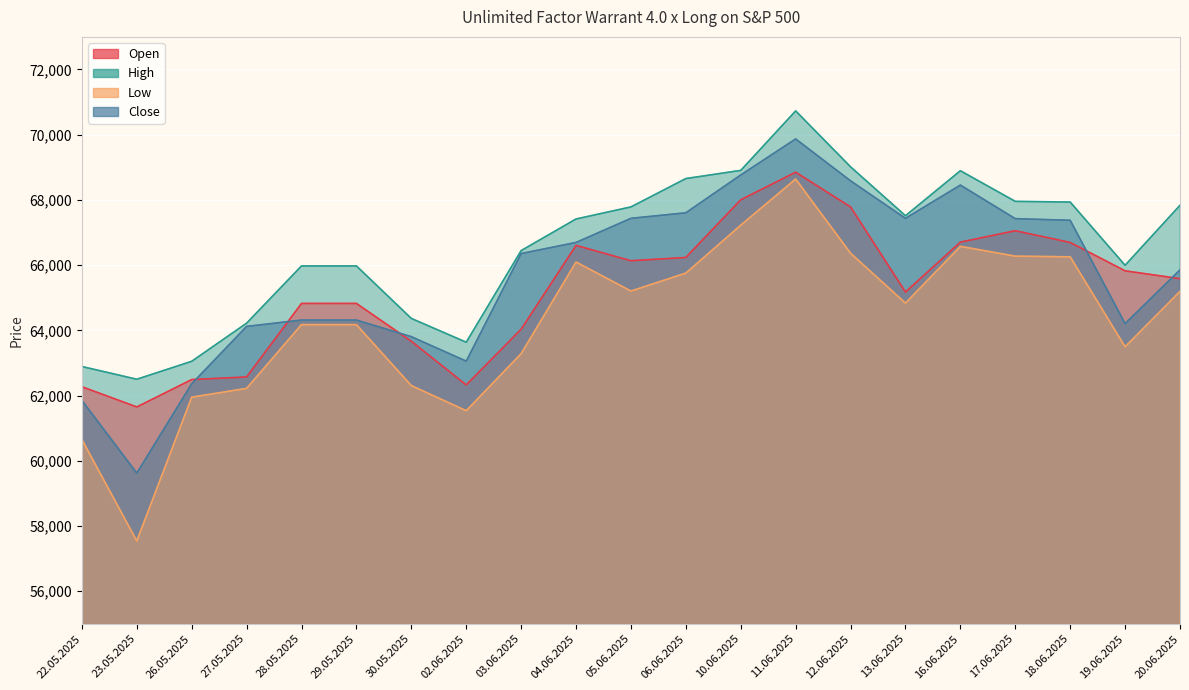

What is the difference between the maximum and minimum values in the Open series?

7200